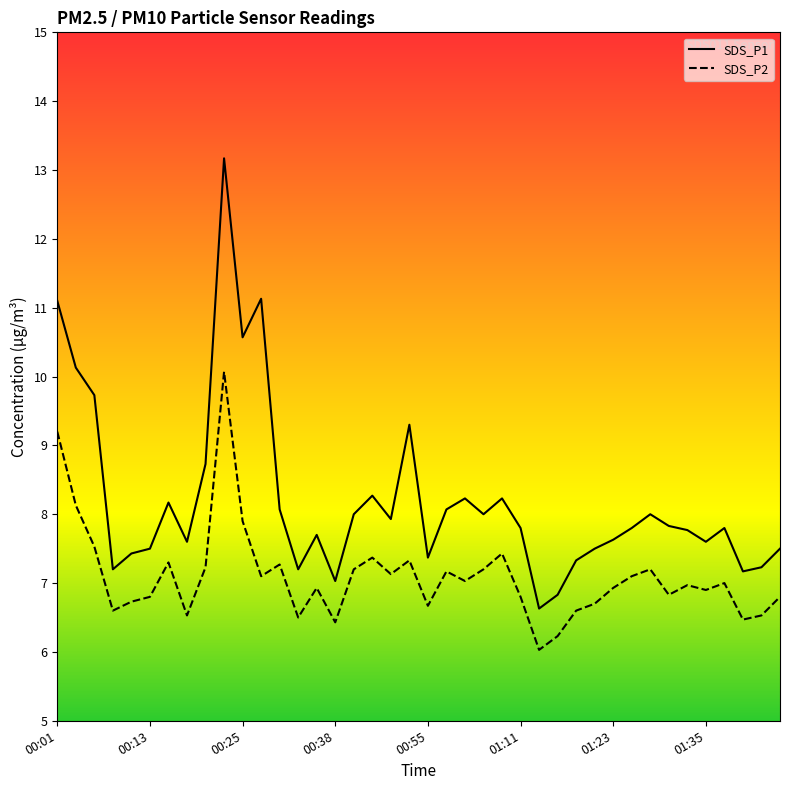

Which series has the largest range (max minus min)?

SDS_P1